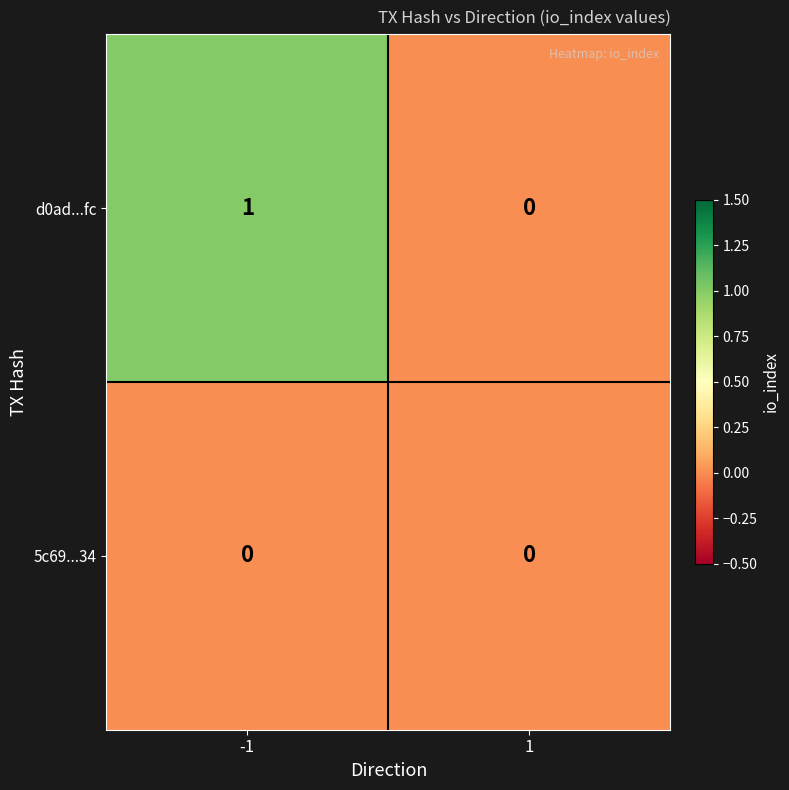

Reading left to right, list all the values displayed in this chart.

d0ad...fc: -1=1	1=0
5c69...34: -1=0	1=0